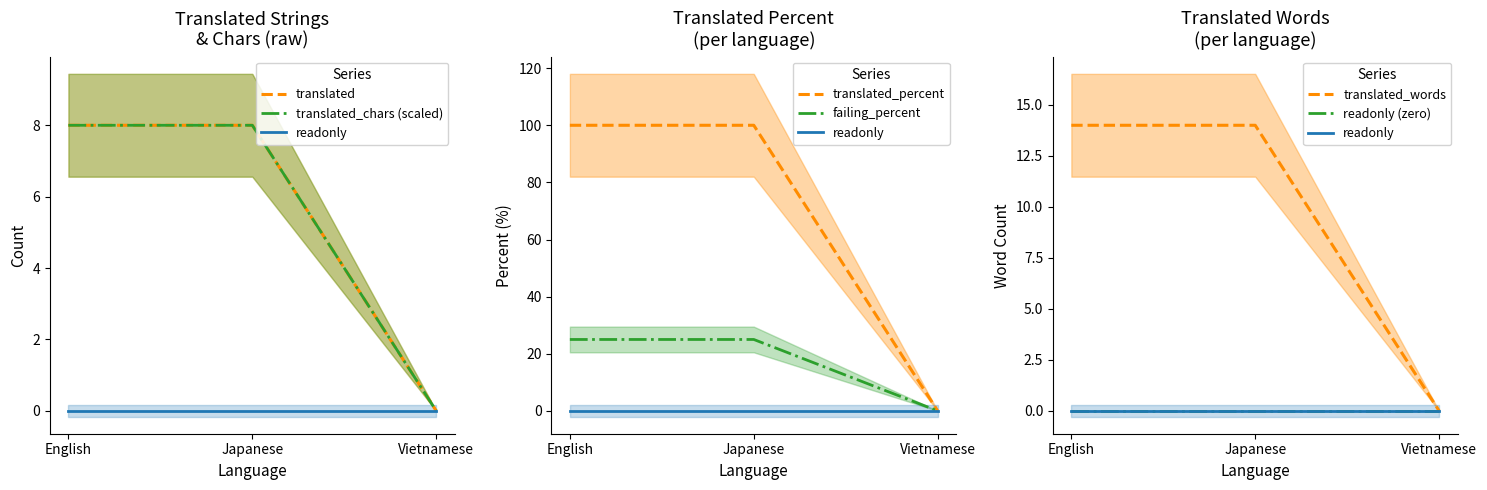

Is it true that translated_chars equals 0 at Vietnamese?

True